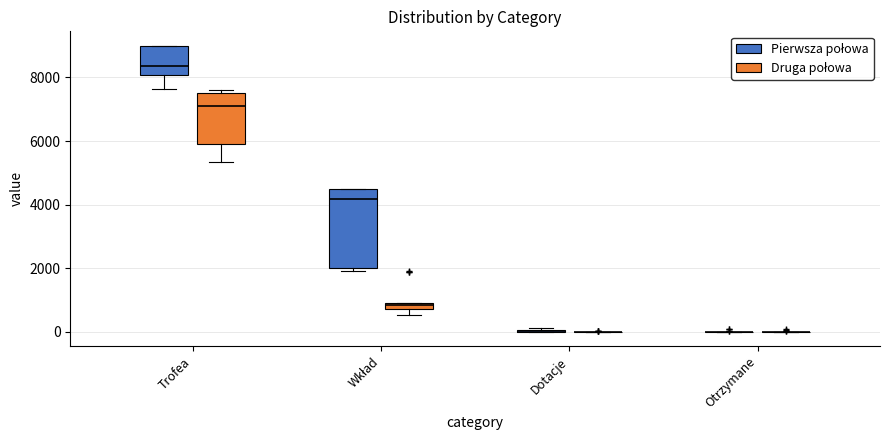

Where is the upper edge of the box for Trofea (Pierwsza połowa) on the y-axis? The values are not printed on the chart, so give them approximately, as read against the axis.

9000